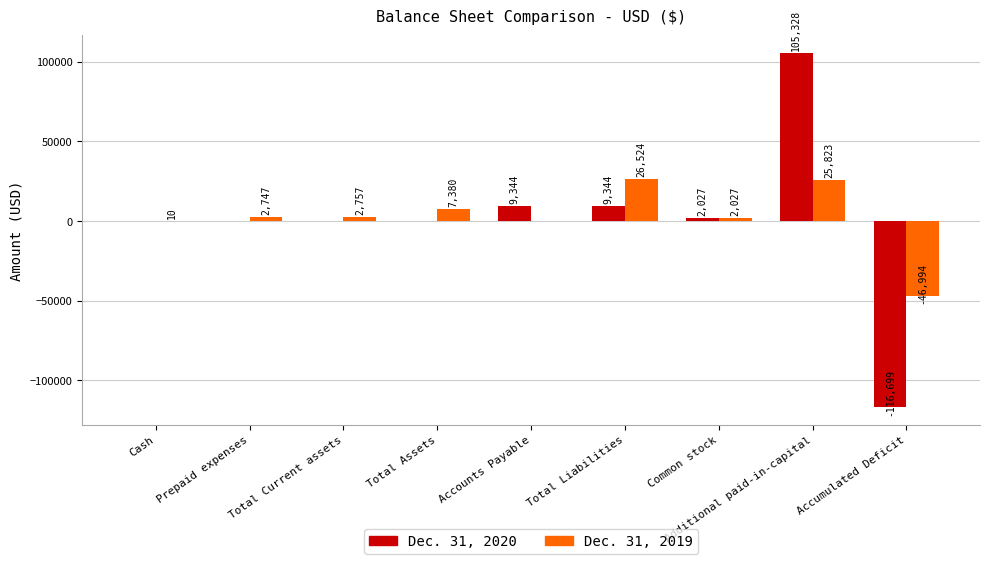

Reading left to right, list all the values displayed in this chart.

Dec. 31, 2020: Cash=0	Prepaid expenses=0	Total Current assets=0	Total Assets=0	Accounts Payable=9344	Total Liabilities=9344	Common stock=2027	Additional paid-in-capital=105328	Accumulated Deficit=-116699
Dec. 31, 2019: Cash=10	Prepaid expenses=2747	Total Current assets=2757	Total Assets=7380	Accounts Payable=0	Total Liabilities=26524	Common stock=2027	Additional paid-in-capital=25823	Accumulated Deficit=-46994